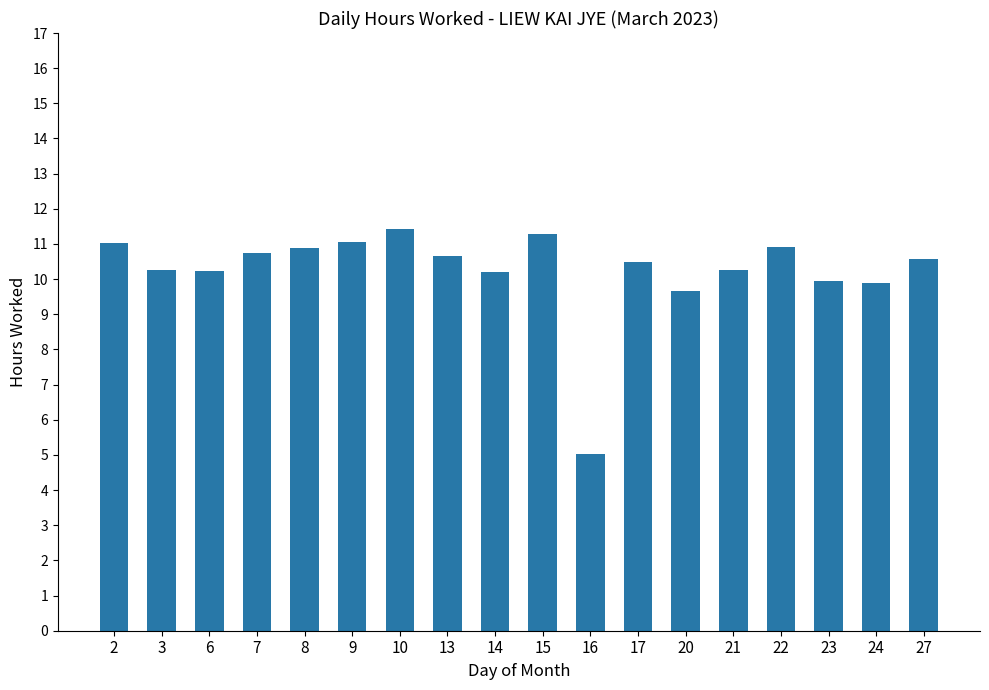

How many series are shown in this chart?

1